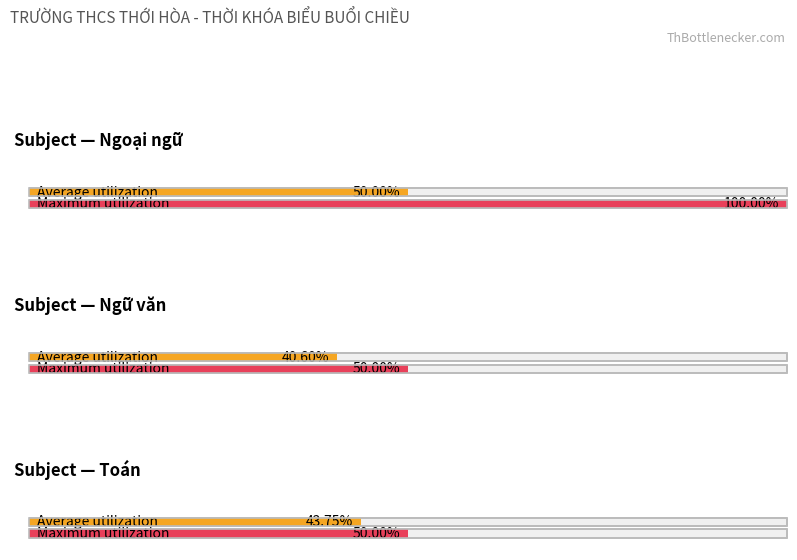

True or false: Maximum utilization has a value of 1 at 12.

False